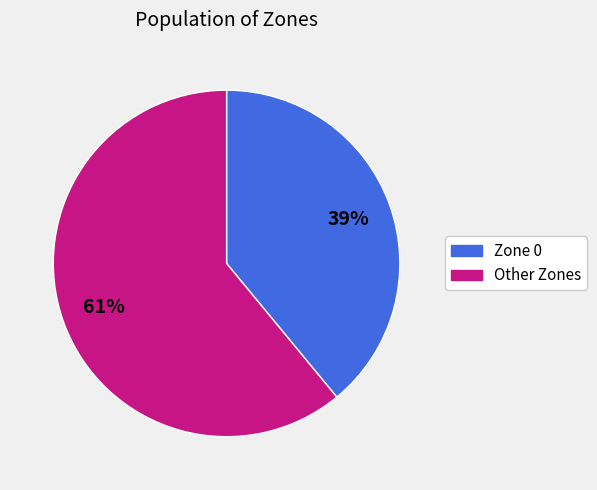

Between Other Zones and Zone 0, which is larger?

Other Zones